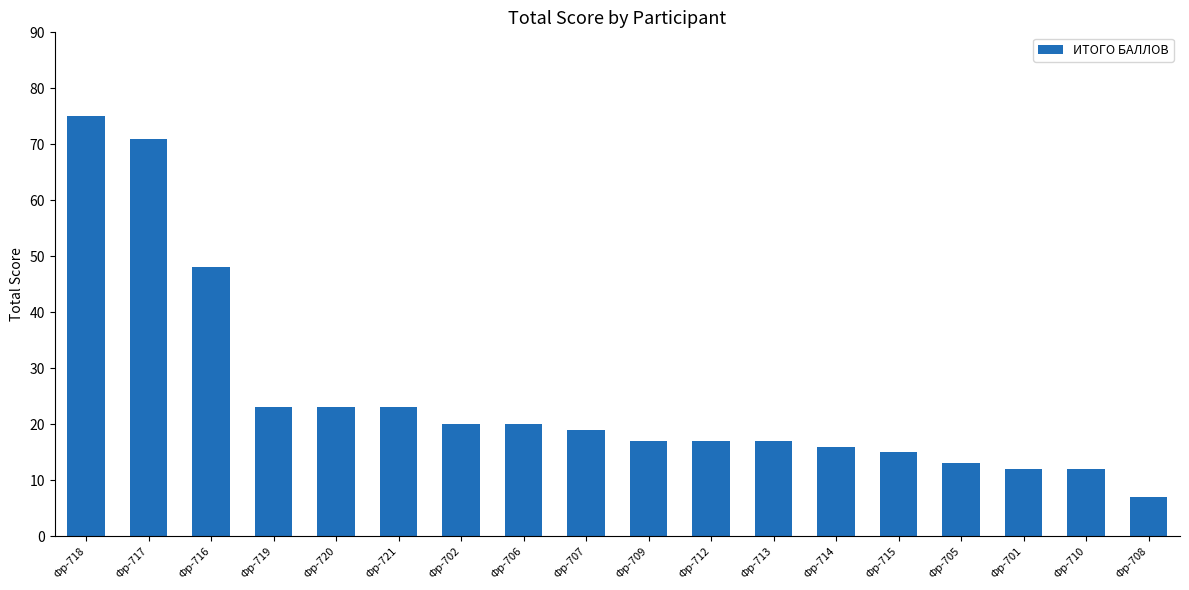

What is the label of the 14th bar from the right?

Фр-720